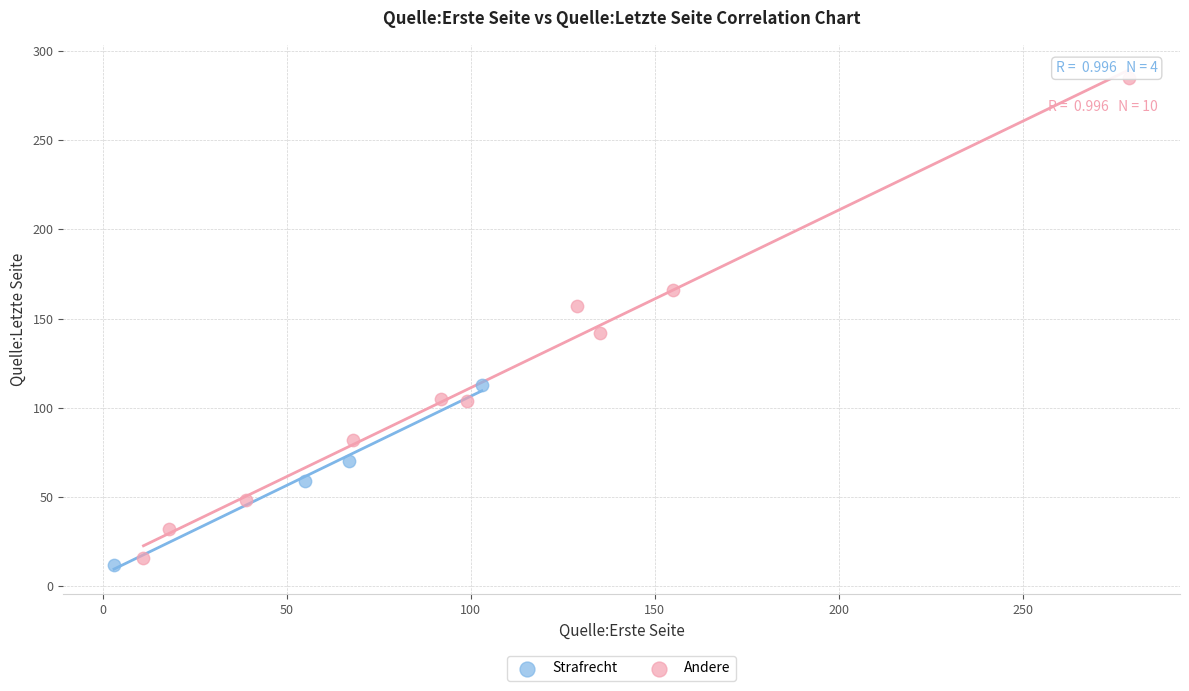

Which series reaches the maximum Y coordinate?

Andere